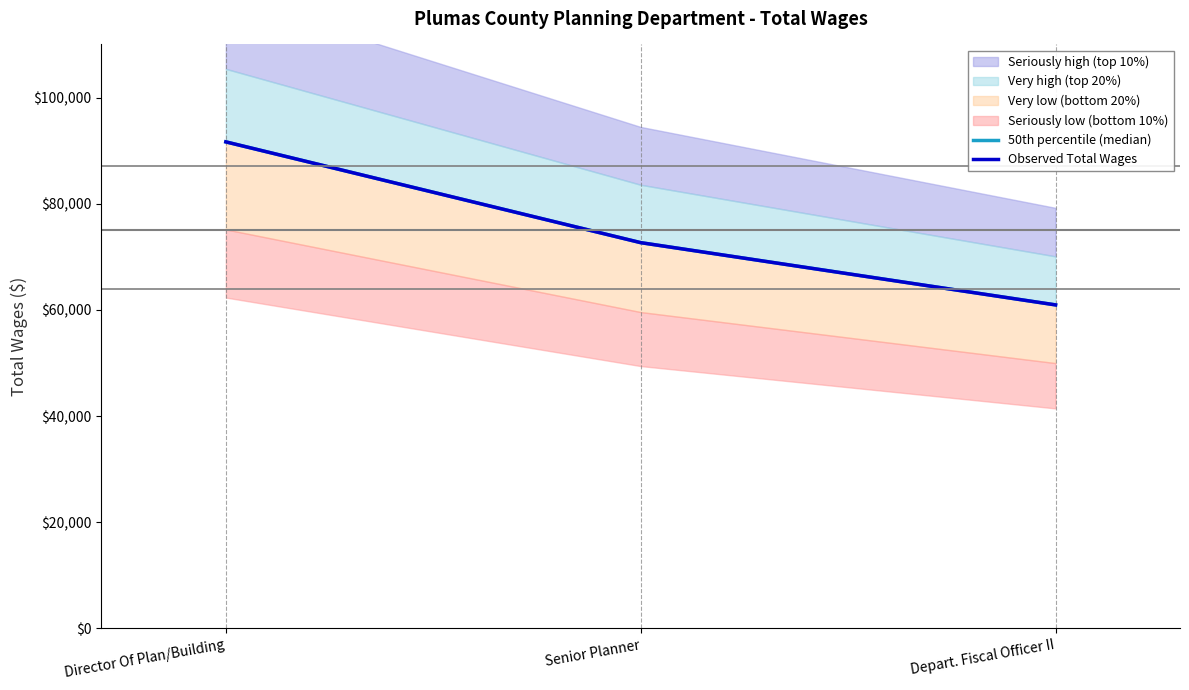

What value does the 50th percentile (median) series have at Depart. Fiscal Officer II, to the nearest 10?

60940